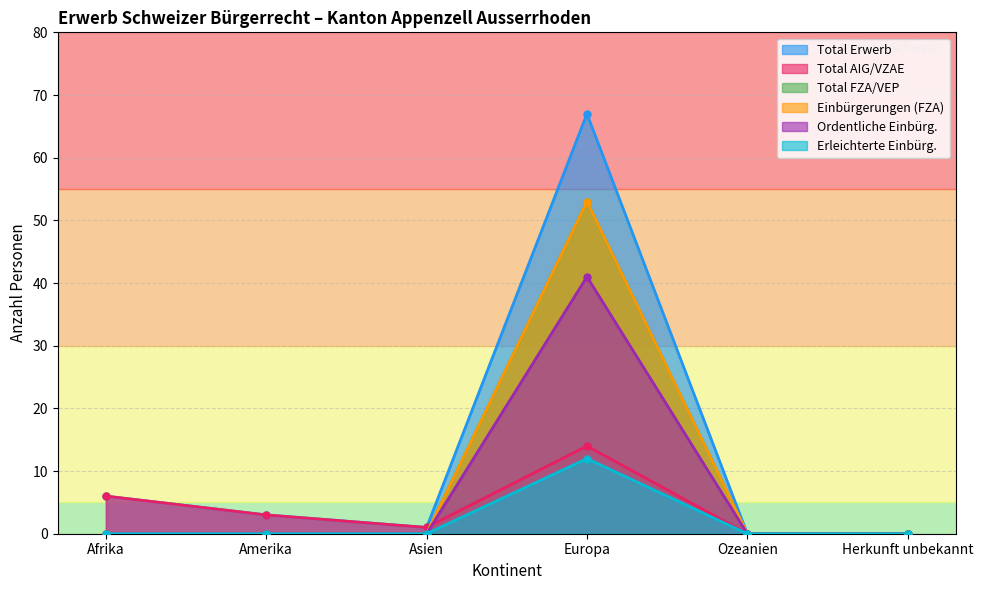

Where is the first local maximum for Ordentliche Einbürg.?

Europa